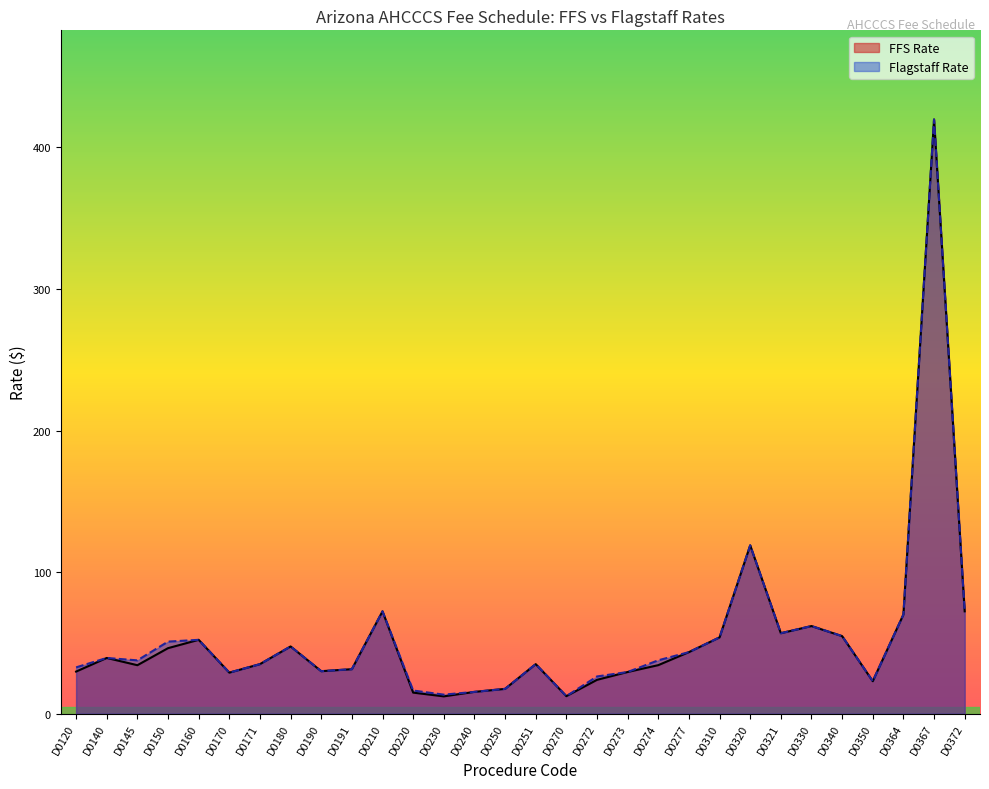

True or false: FFS Rate and Flagstaff Rate cross at least once.

False